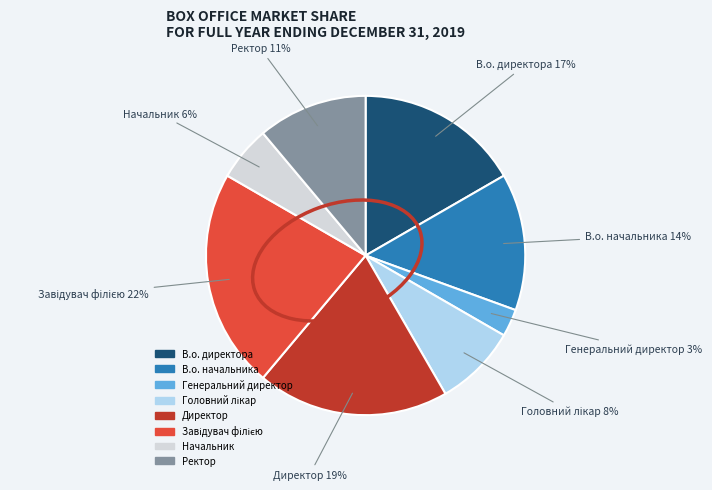

To the nearest percent, what is the combined percentage of Директор and В.о. директора?

36%